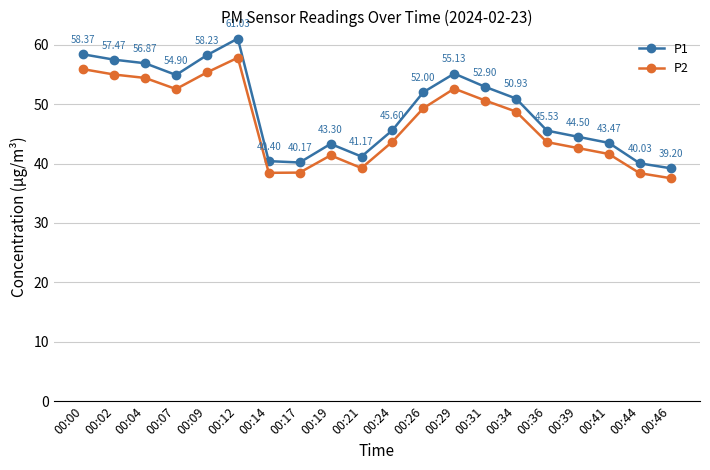

List the series in order of their peak value, highest first.

P1, P2